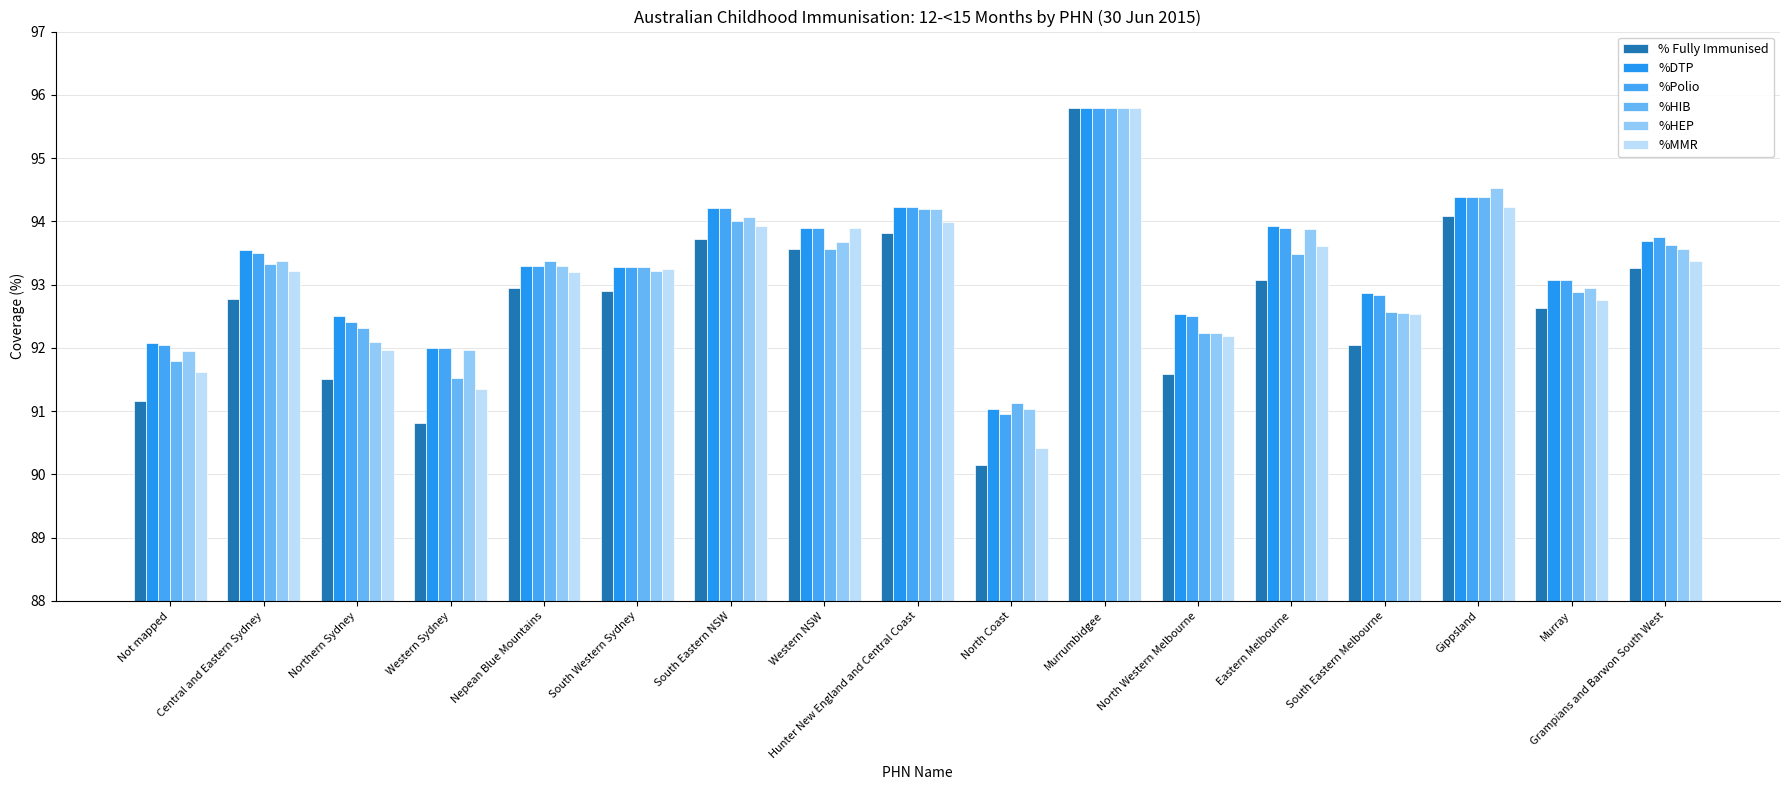

How many bars are there in each group?

6